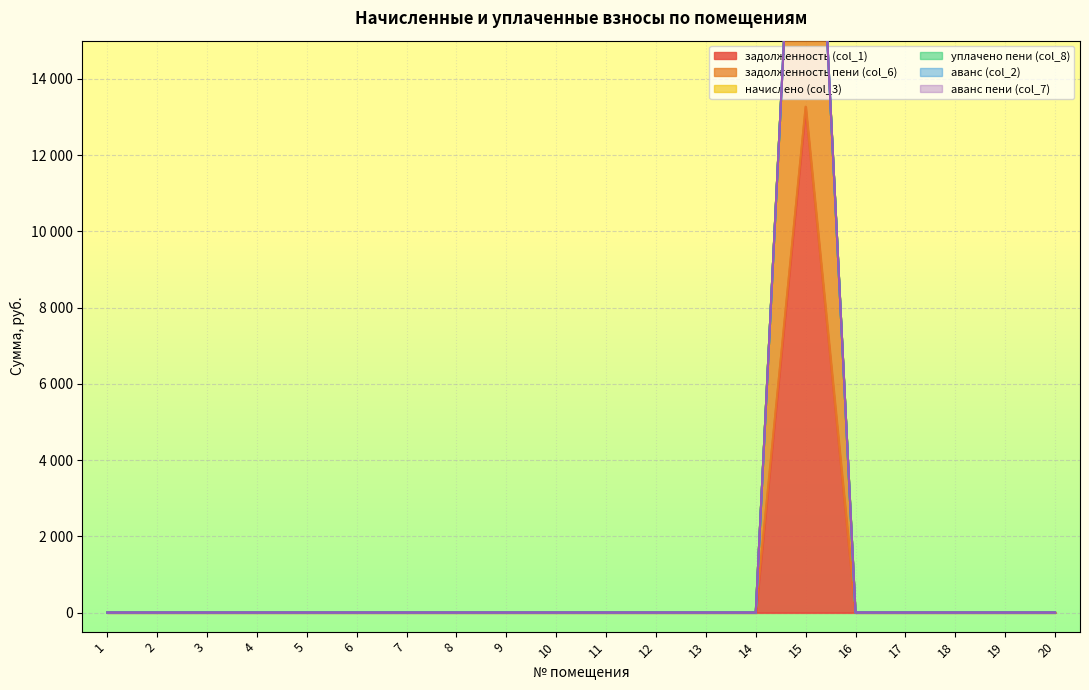

Reading left to right, what are all the values shown in this chart?

задолженность (col_1): 1=0.0	2=0.0	3=0.0	4=0.0	5=0.0	6=0.0	7=0.0	8=0.0	9=0.0	10=0.0	11=0.0	12=0.0	13=0.0	14=0.0	15=13266.2	16=0.0	17=0.0	18=0.0	19=0.0	20=0.0
задолженность пени (col_6): 1=0.0	2=0.0	3=0.0	4=0.0	5=0.0	6=0.0	7=0.0	8=0.0	9=0.0	10=0.0	11=0.0	12=0.0	13=0.0	14=0.0	15=13266.2	16=0.0	17=0.0	18=0.0	19=0.0	20=0.0
начислено (col_3): 1=0.0	2=0.0	3=0.0	4=0.0	5=0.0	6=0.0	7=0.0	8=0.0	9=0.0	10=0.0	11=0.0	12=0.0	13=0.0	14=0.0	15=0.0	16=0.0	17=0.0	18=0.0	19=0.0	20=0.0
уплачено пени (col_8): 1=0.0	2=0.0	3=0.0	4=0.0	5=0.0	6=0.0	7=0.0	8=0.0	9=0.0	10=0.0	11=0.0	12=0.0	13=0.0	14=0.0	15=0.0	16=0.0	17=0.0	18=0.0	19=0.0	20=0.0
аванс (col_2): 1=0.0	2=0.0	3=0.0	4=0.0	5=0.0	6=0.0	7=0.0	8=0.0	9=0.0	10=0.0	11=0.0	12=0.0	13=0.0	14=0.0	15=0.0	16=0.0	17=0.0	18=0.0	19=0.0	20=0.0
аванс пени (col_7): 1=0.0	2=0.0	3=0.0	4=0.0	5=0.0	6=0.0	7=0.0	8=0.0	9=0.0	10=0.0	11=0.0	12=0.0	13=0.0	14=0.0	15=0.0	16=0.0	17=0.0	18=0.0	19=0.0	20=0.0